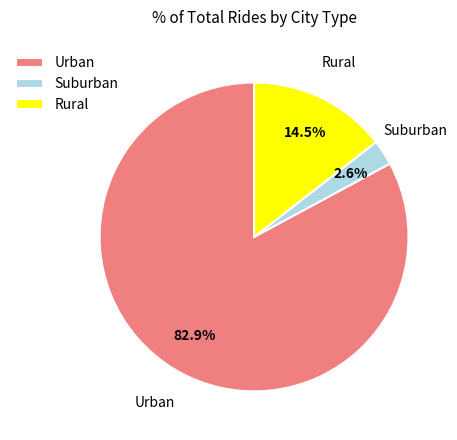

What percentage do Rural and Urban together represent?

97.4%